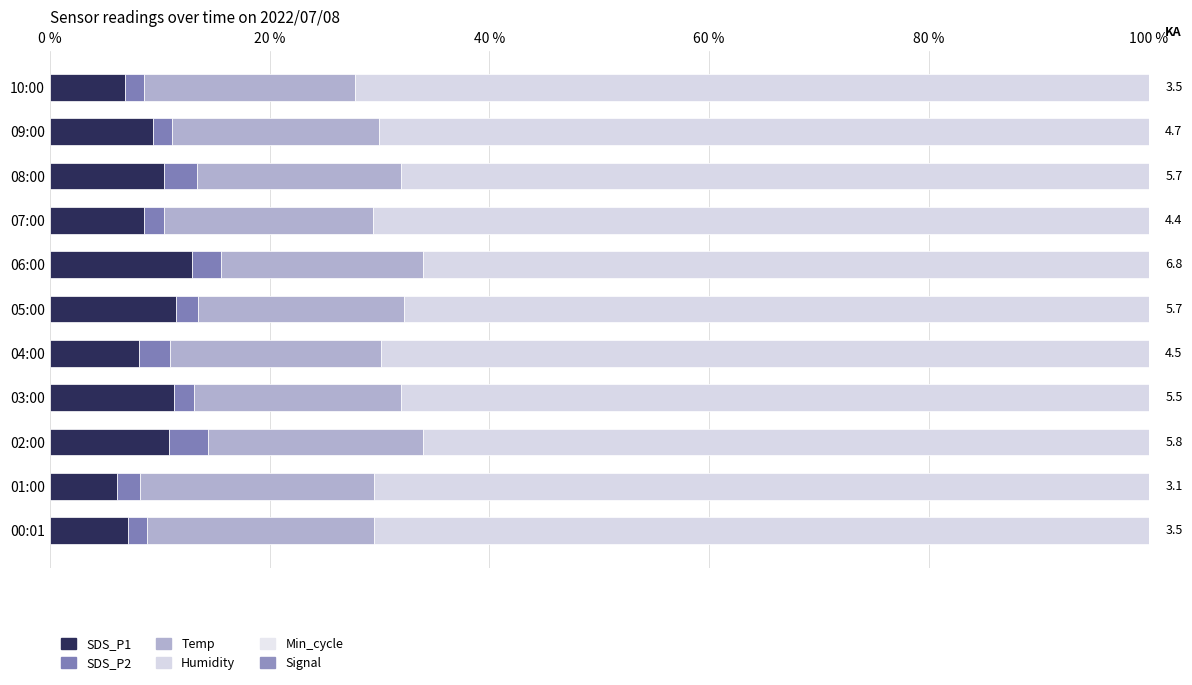

What is the value of the SDS_P2 bar at the 8th from the left?

1.8